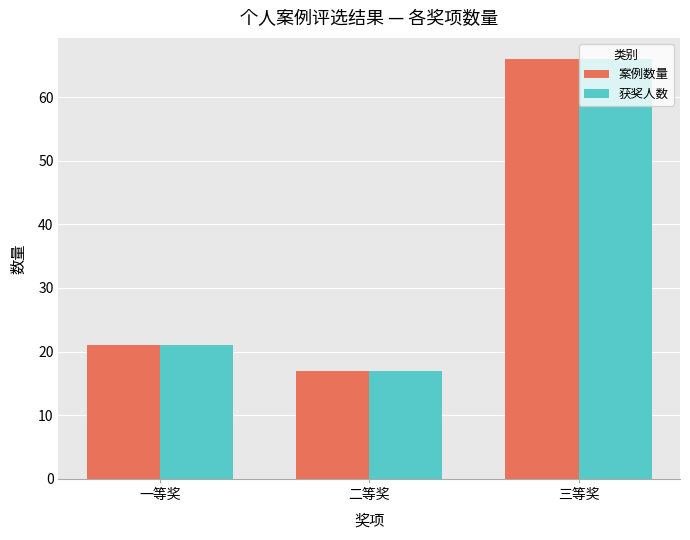

What is the total value across all series at 二等奖?

34